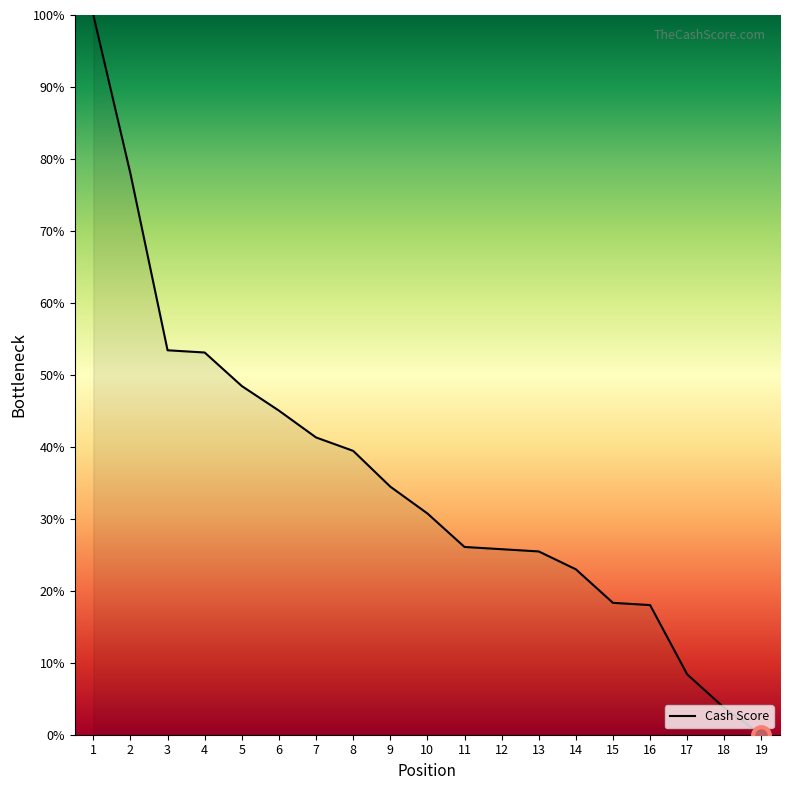

How many positive values are there?

18